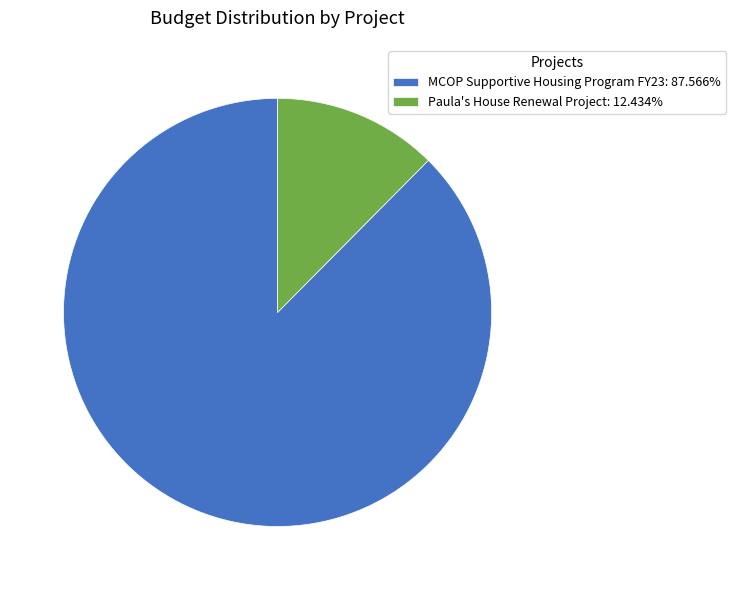

Does MCOP Supportive Housing Program FY23: 87.566% account for over 50% of the chart?

Yes